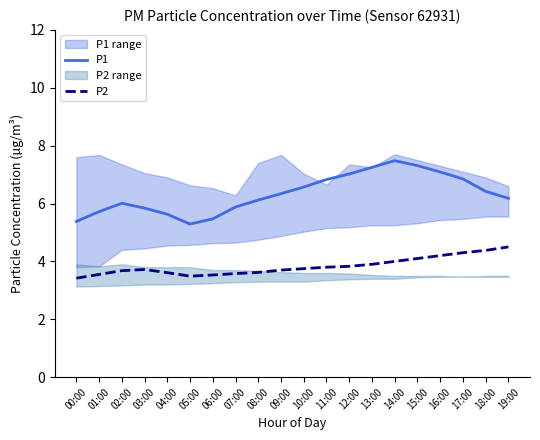

Does the chart have visible grid lines?

No